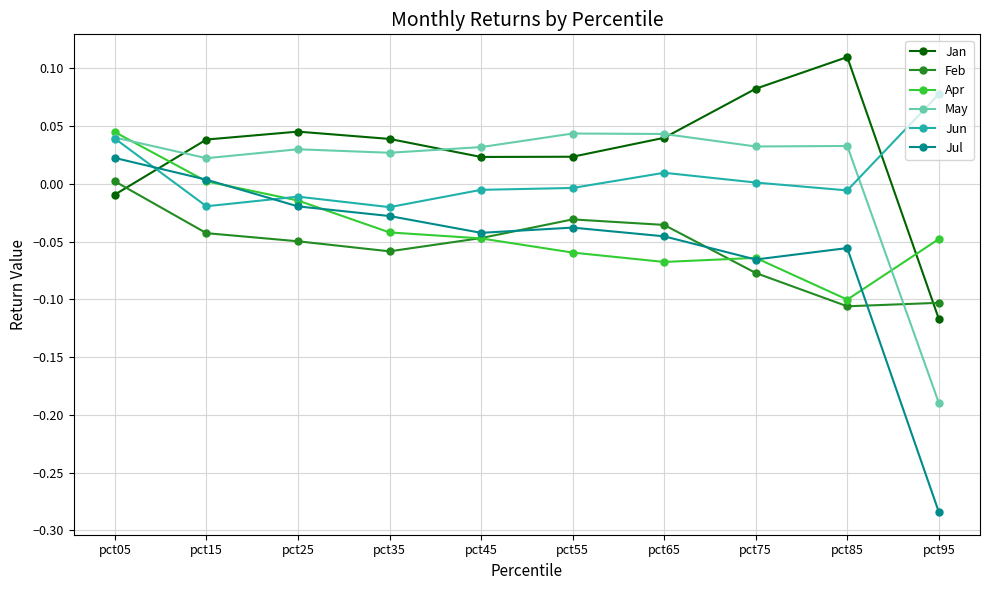

True or false: Jul and Feb cross at least once.

True